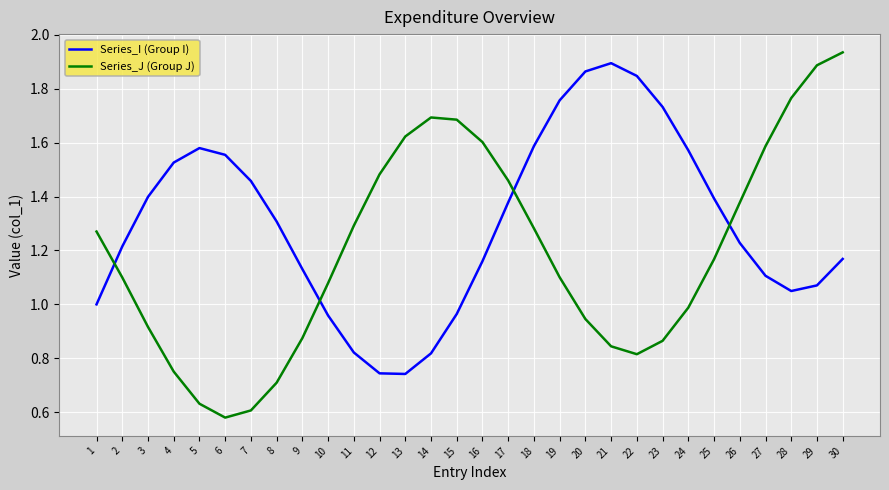

Which series changed the most between 11 and 19?

Series_I (Group I)